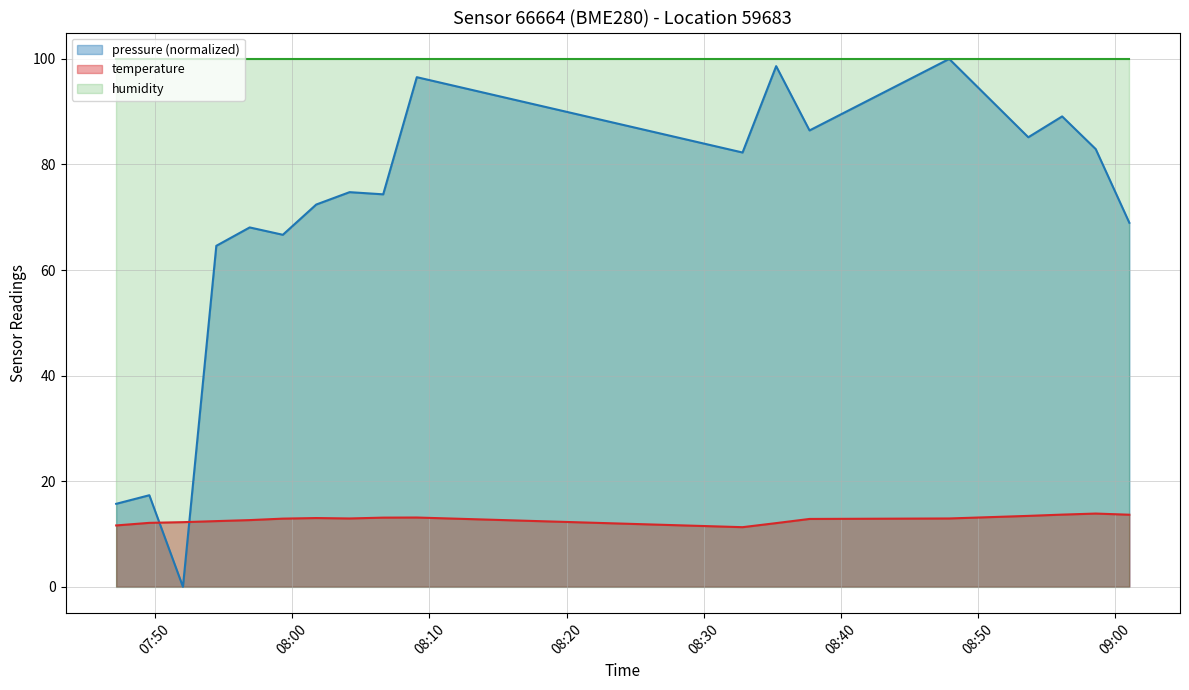

Which series has the largest total across all categories?

humidity